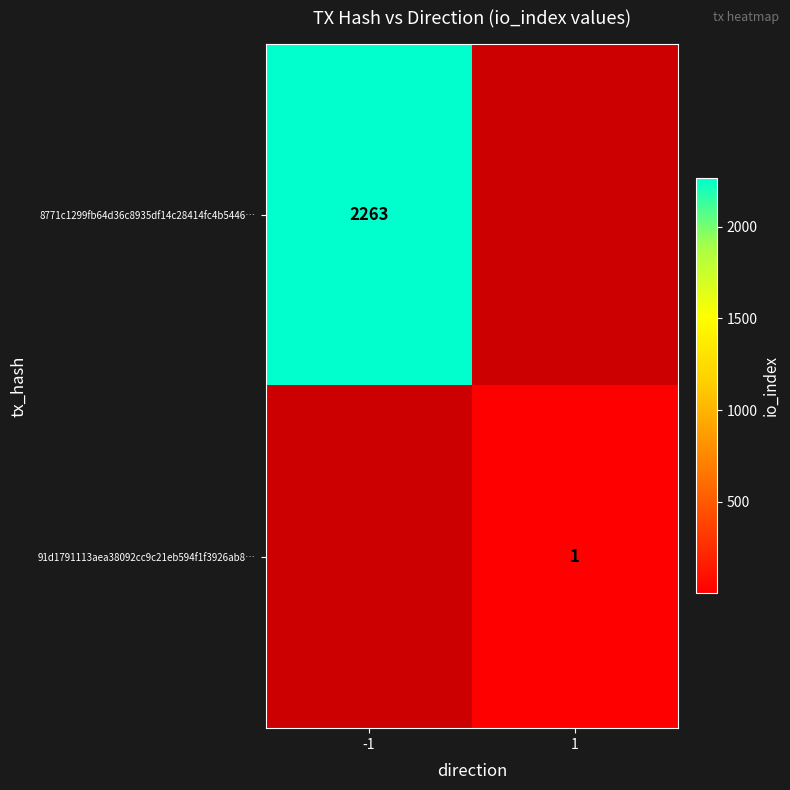

True or false: 8771c1299fb64d36c8935df14c28414fc4b5446… has a value of 2263 at -1.

True